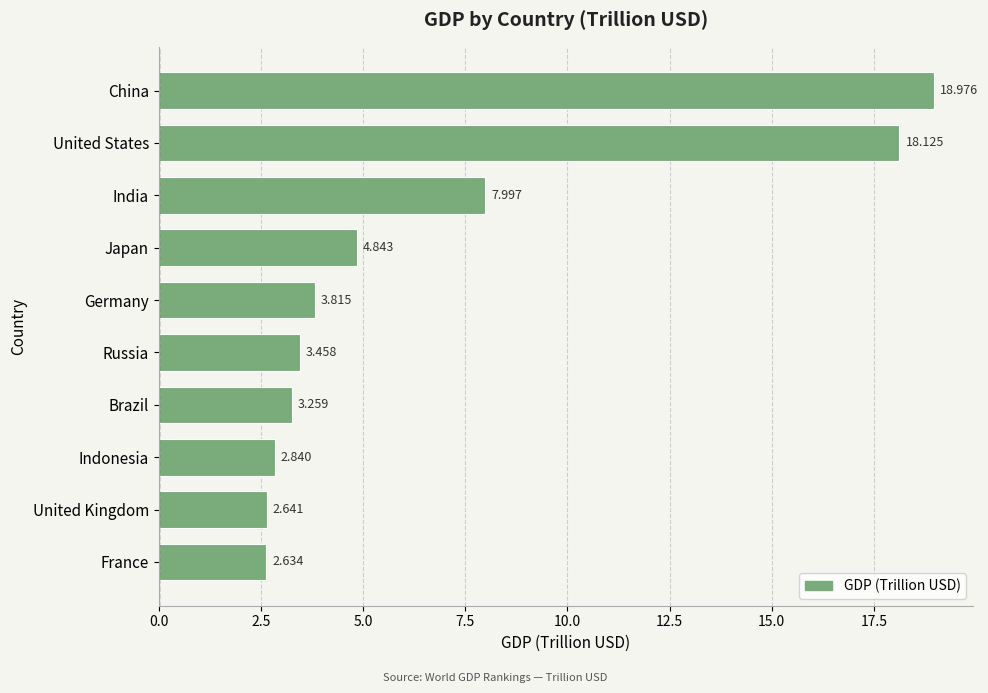

How many series are shown in this chart?

1